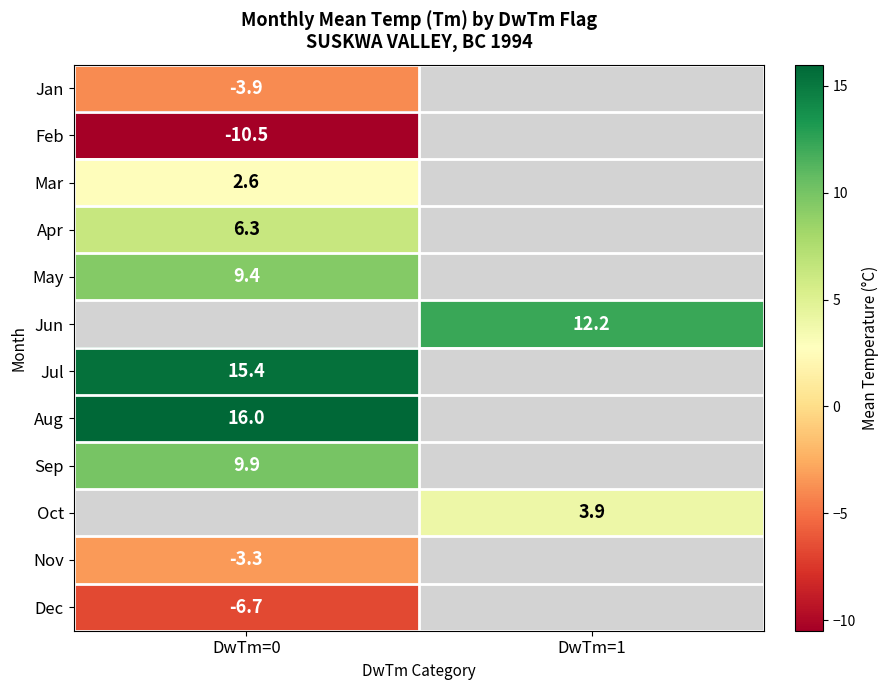

True or false: Jun has a value of 2.5 at DwTm=1.

False